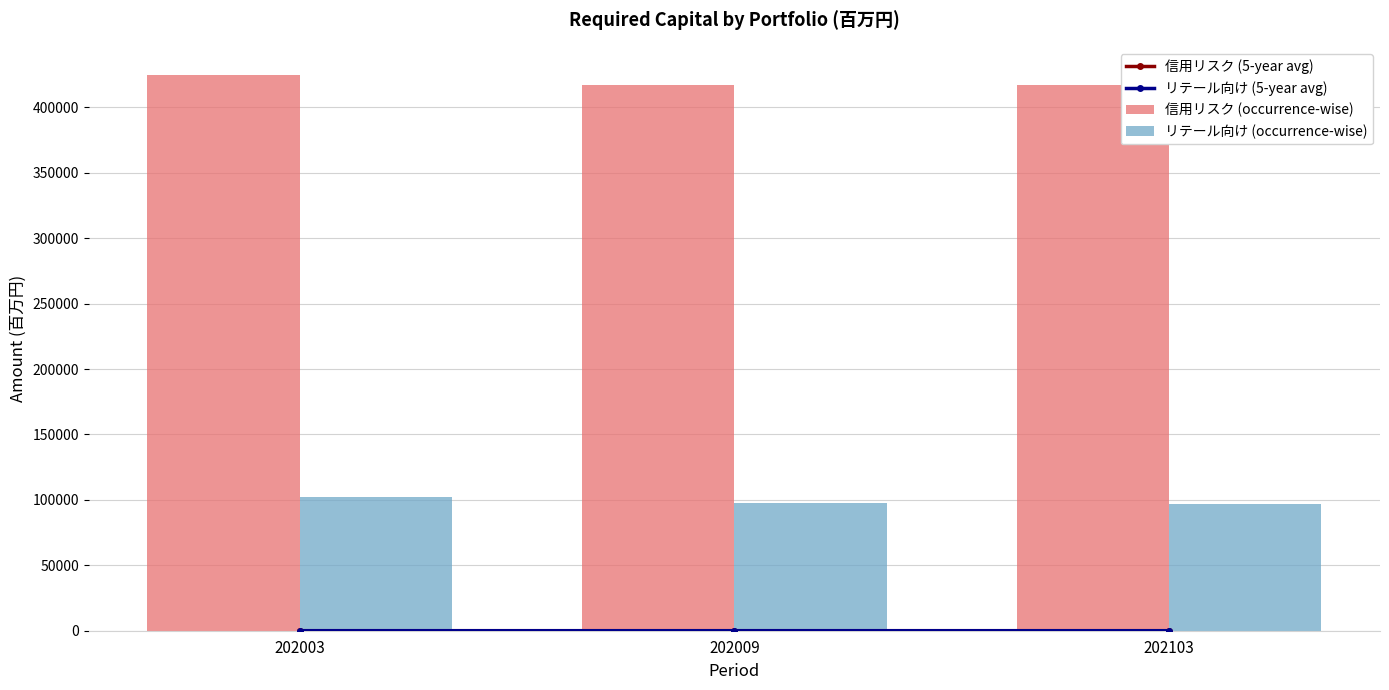

At how many categories does at least one series exceed 248729?

3